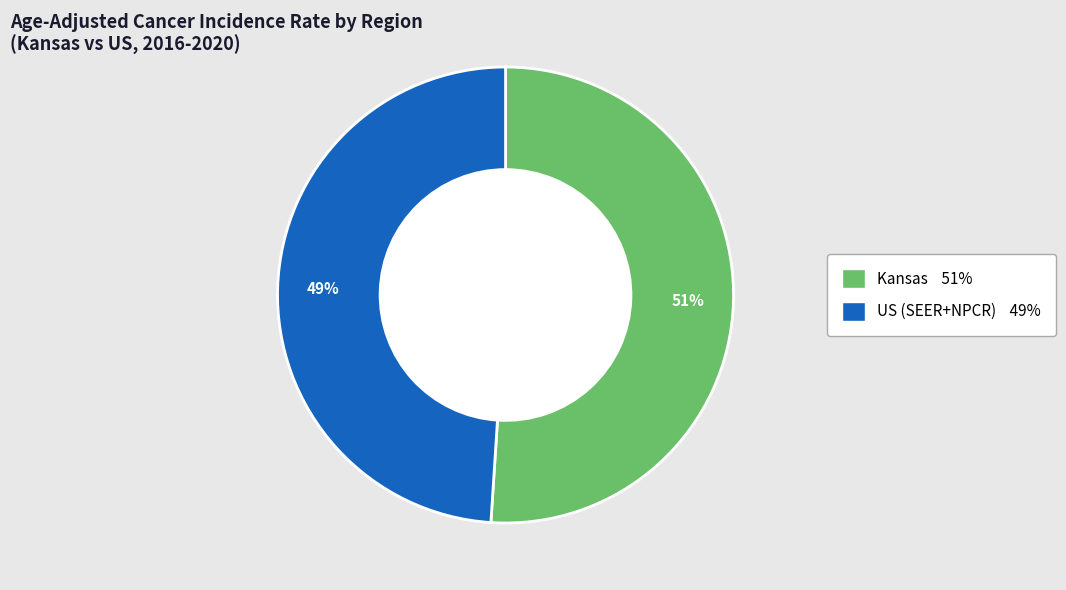

How many slices are in this pie chart?

2